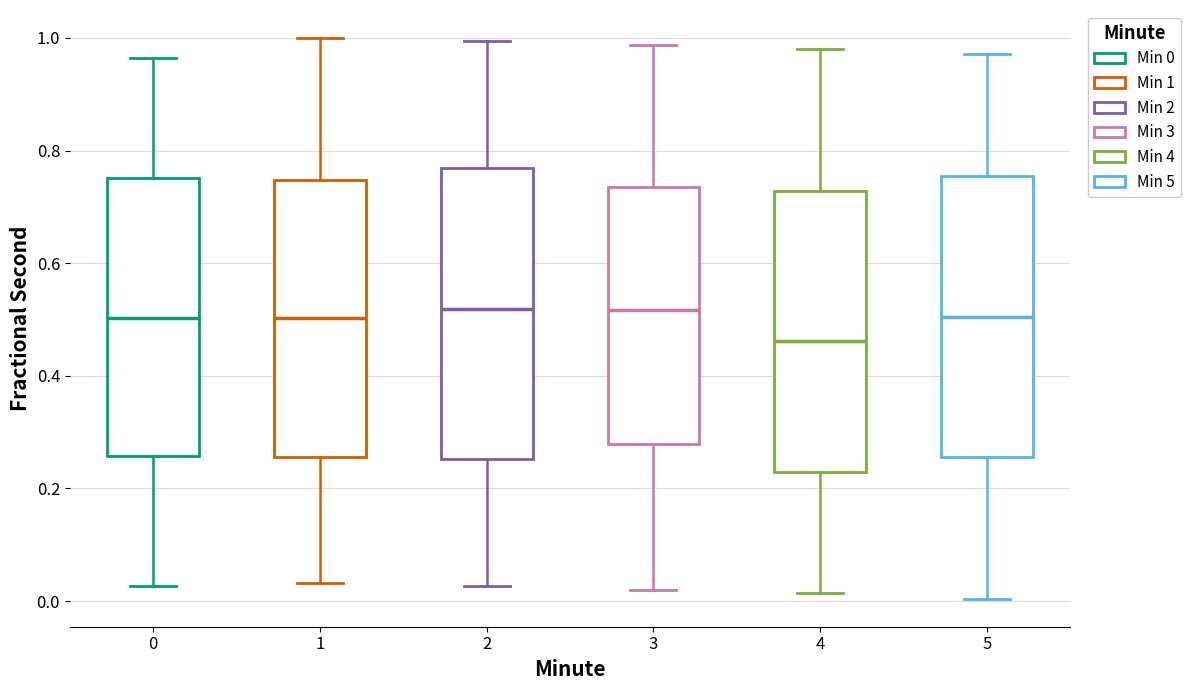

Which box's median line is the lowest?

4